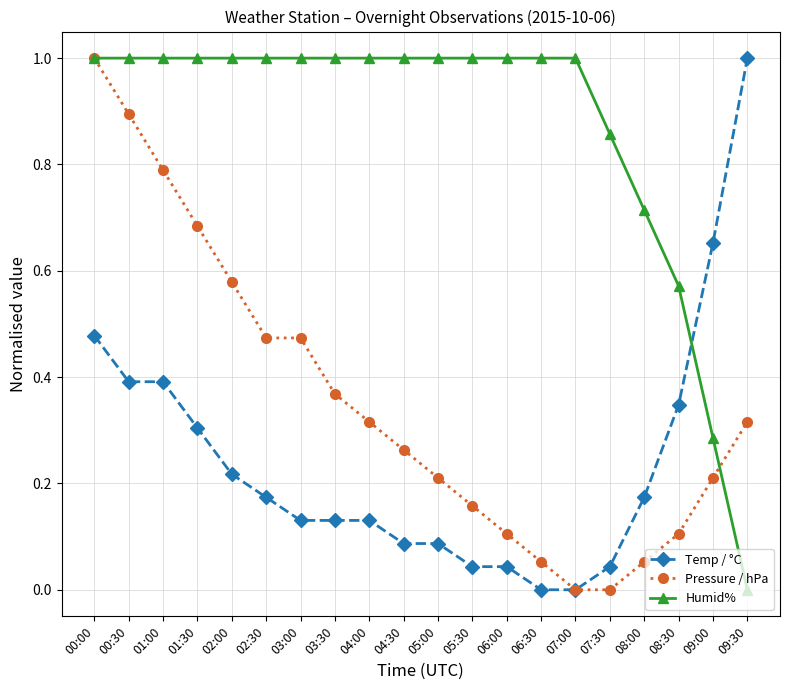

How many categories are shown in the chart?

20